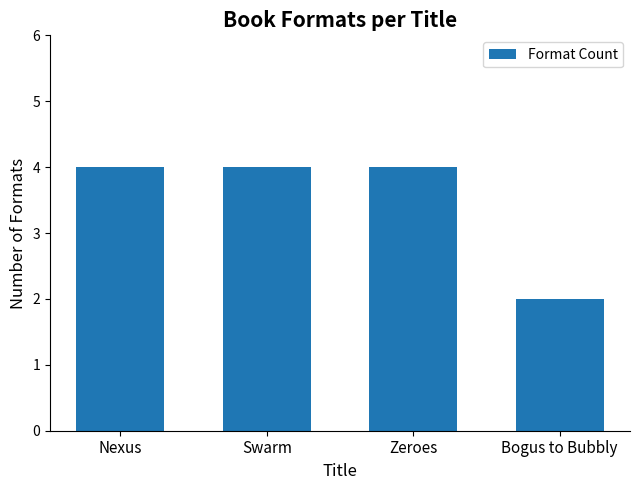

The value at Nexus is 4. True or false?

True